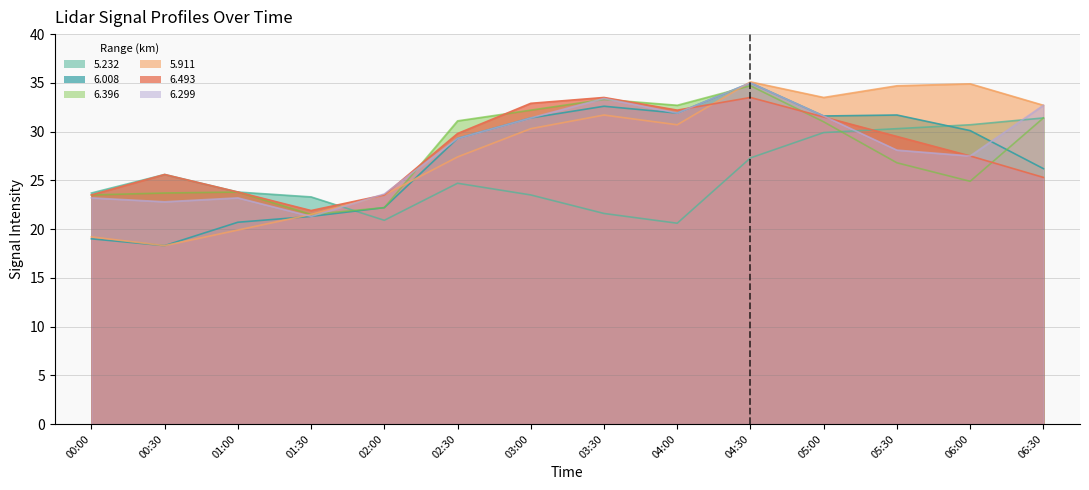

What is the approximate value of 5.232 at 00:00?

23.7